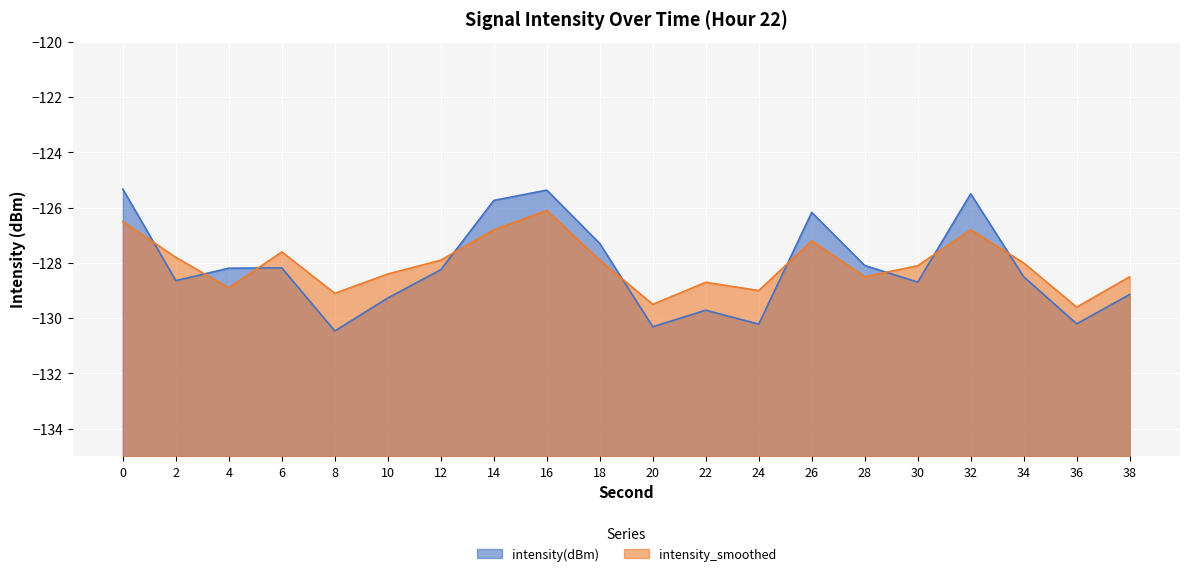

What is the lowest value of the intensity(dBm) series?

-130.5